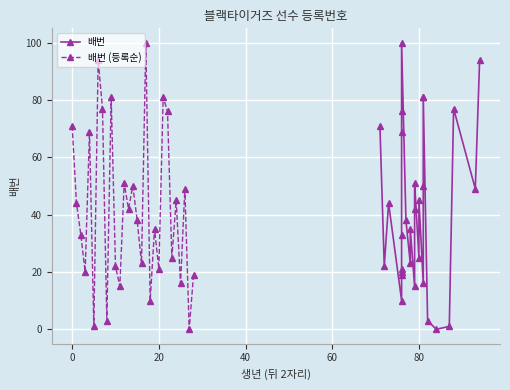

True or false: 배번 (등록순) has more than 1 interior local peaks.

True